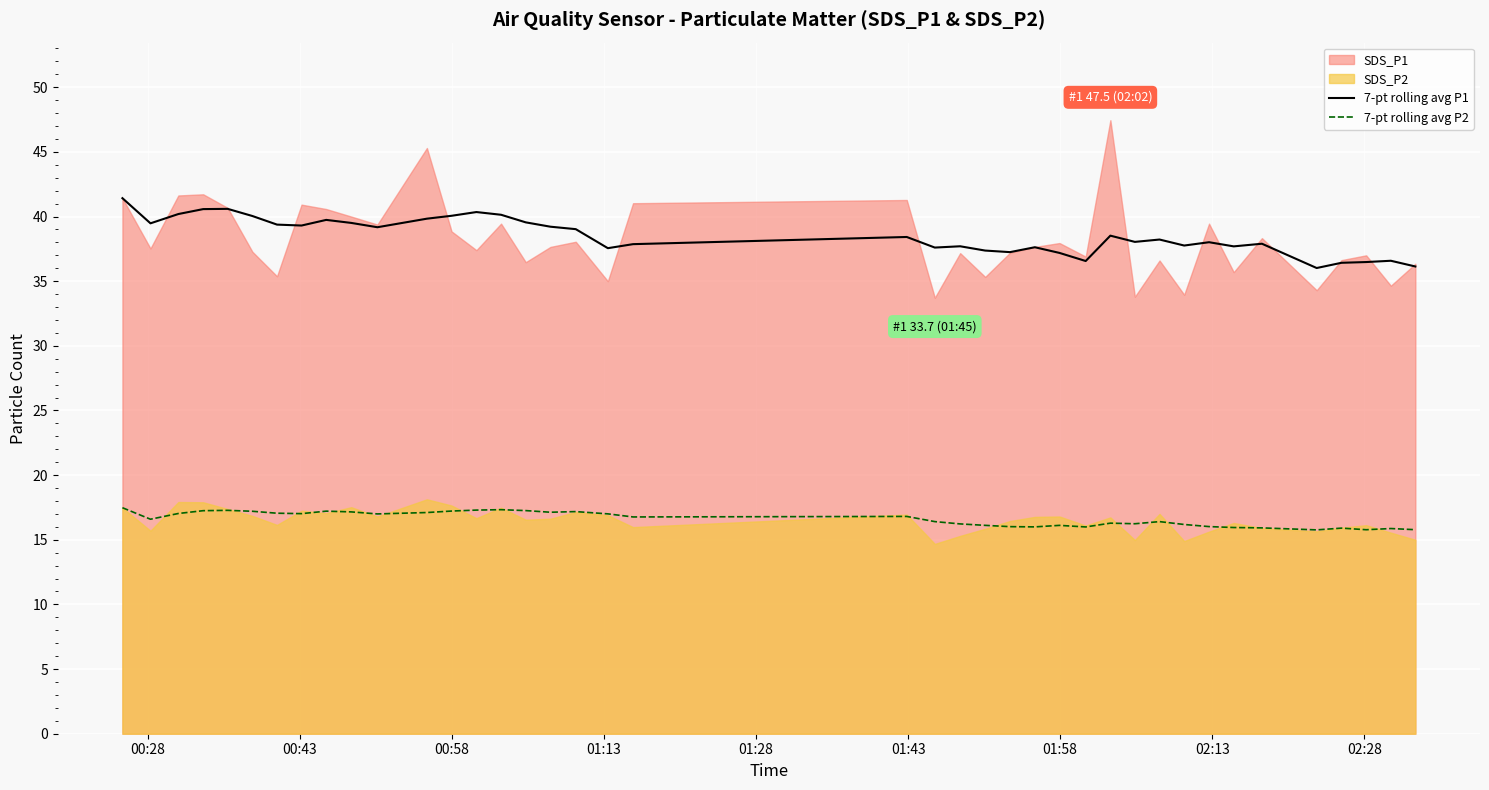

What is the maximum value for 7-pt rolling avg P2?

17.5